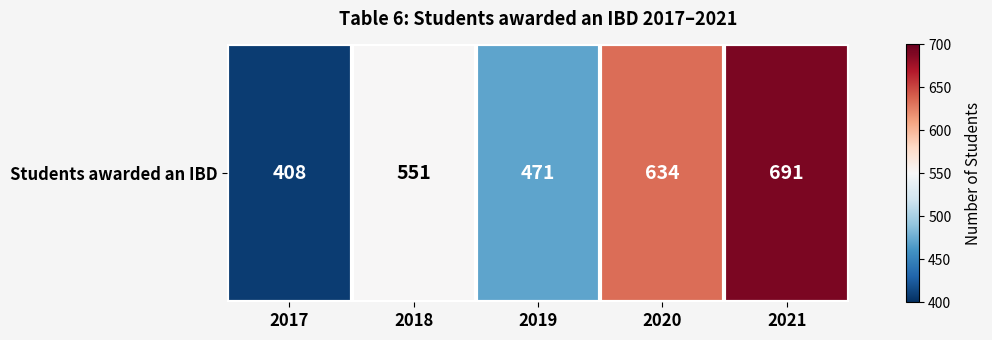

Approximately how many times larger is the value at 2021 compared to 2020?

1.1